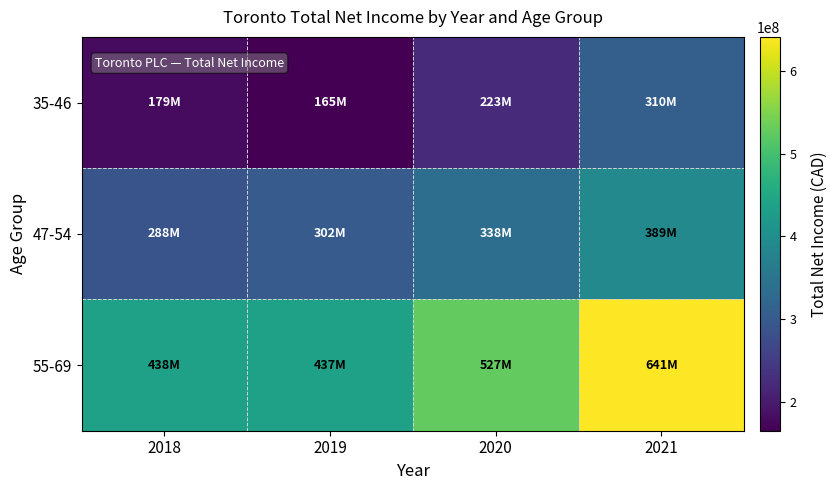

At which category is the sum across all series the highest?

2021